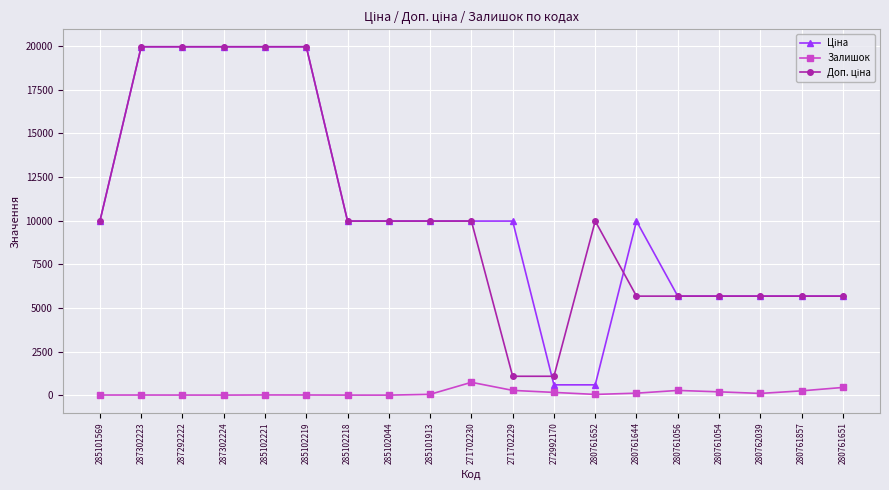

How many series are shown in this chart?

3